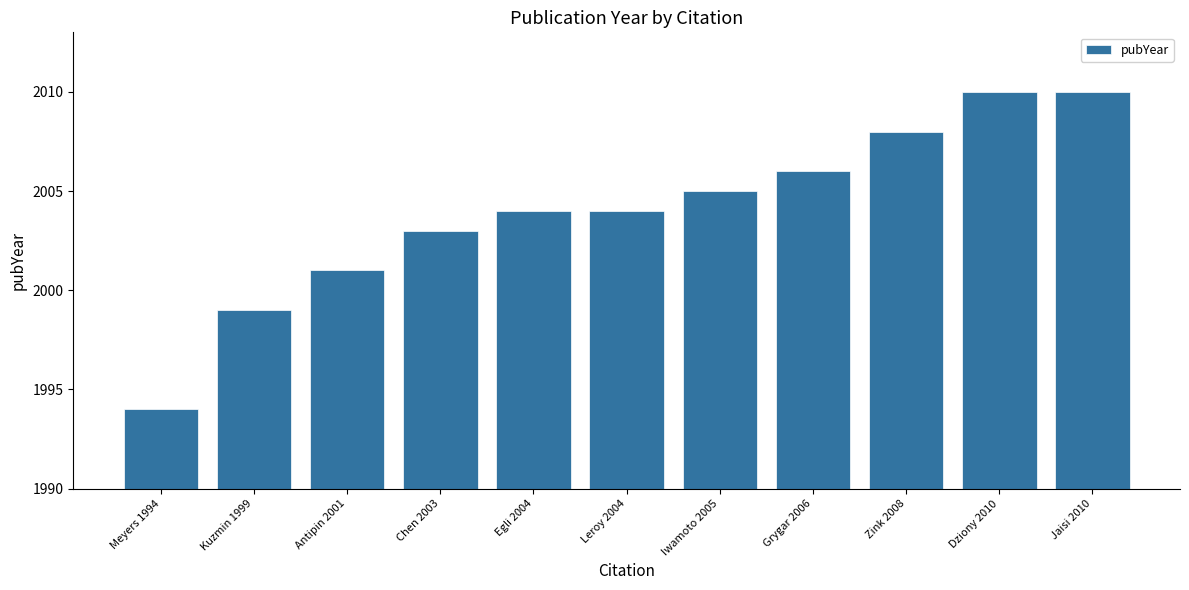

True or false: the data shows 3338 at Chen 2003.

False